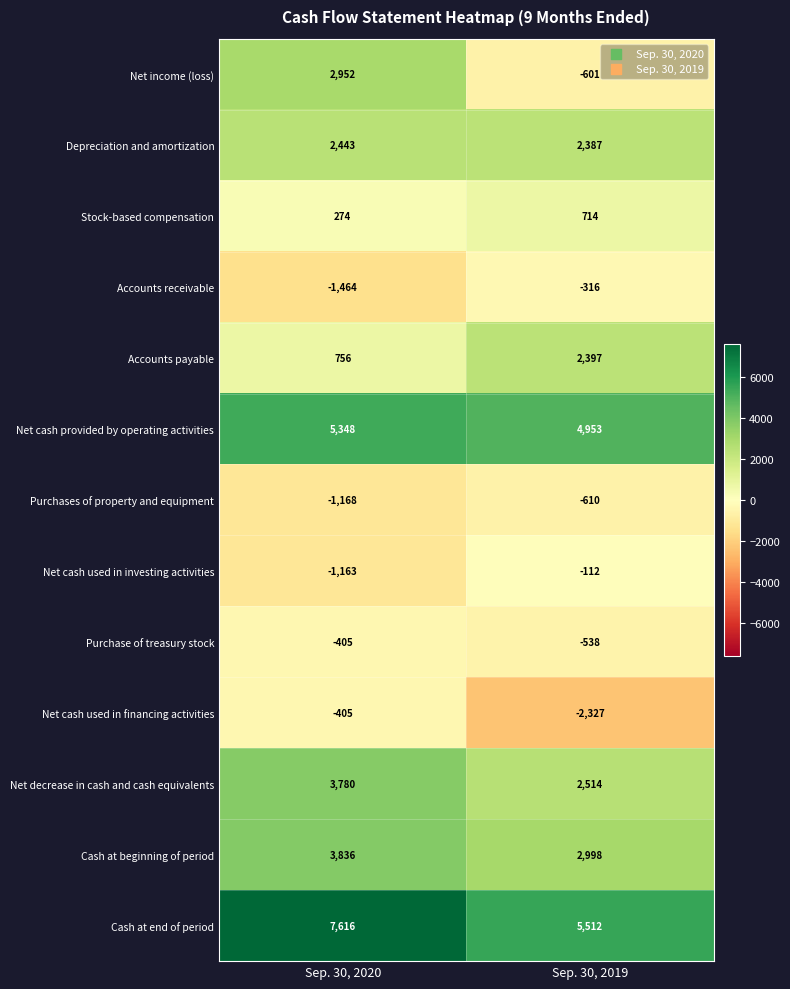

Reading left to right, what are all the values shown in this chart?

Net income (loss): 2952	-601
Depreciation and amortization: 2443	2387
Stock-based compensation: 274	714
Accounts receivable: -1464	-316
Accounts payable: 756	2397
Net cash provided by operating activities: 5348	4953
Purchases of property and equipment: -1168	-610
Net cash used in investing activities: -1163	-112
Purchase of treasury stock: -405	-538
Net cash used in financing activities: -405	-2327
Net decrease in cash and cash equivalents: 3780	2514
Cash at beginning of period: 3836	2998
Cash at end of period: 7616	5512